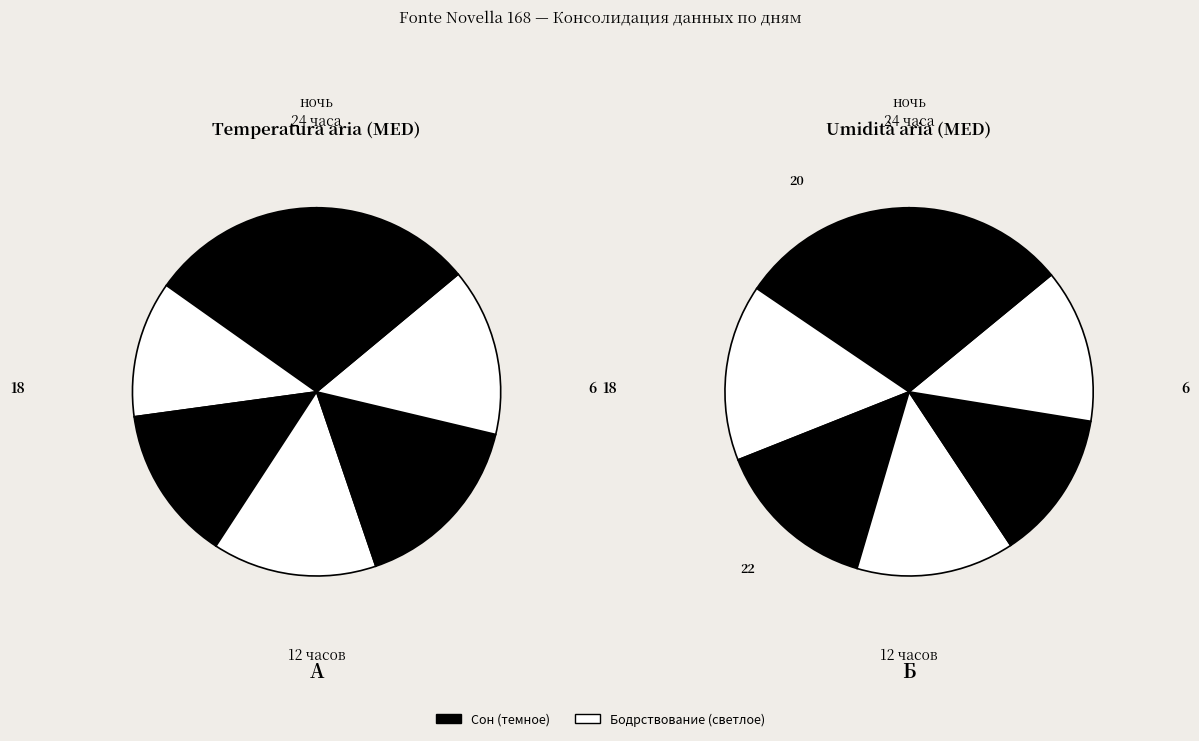

Is 2017-11-06 the majority of the pie?

No